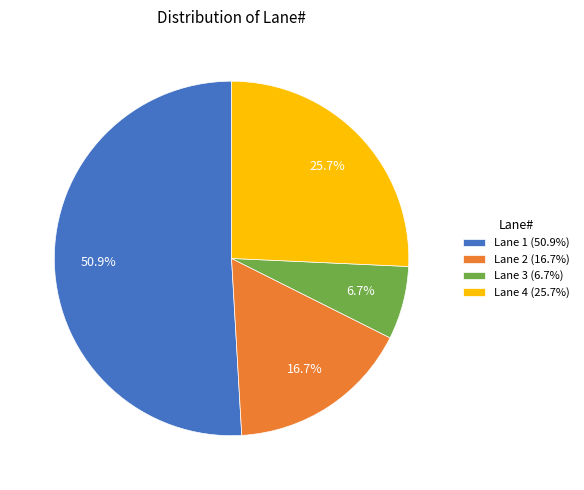

Is there a majority slice in this chart?

Yes